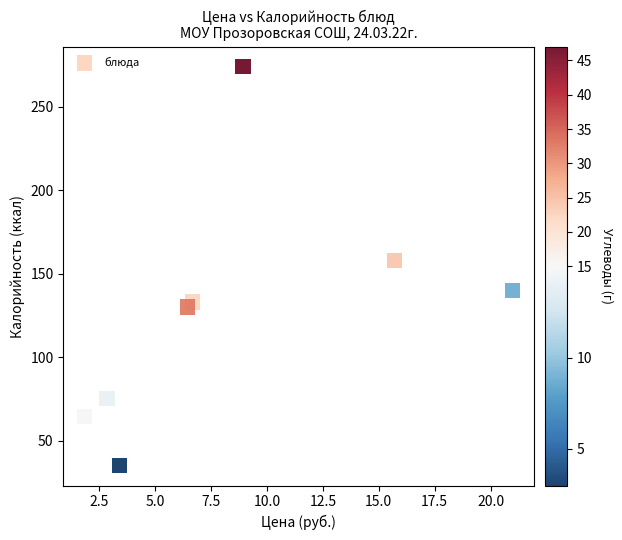

What Y value in the scatter plot is closest to 154?

158.0